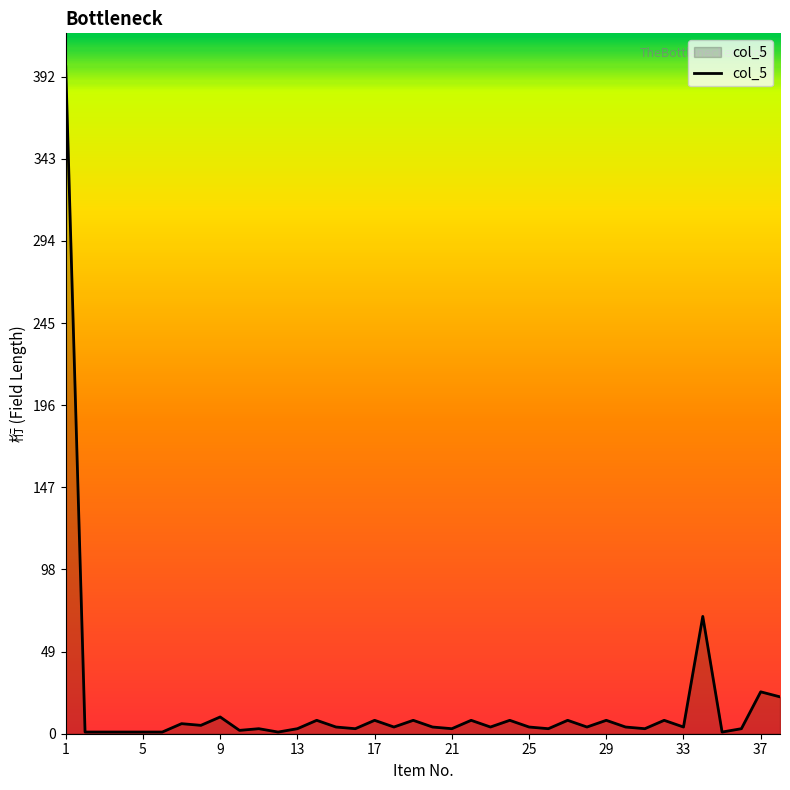

What is the greatest value displayed?

398